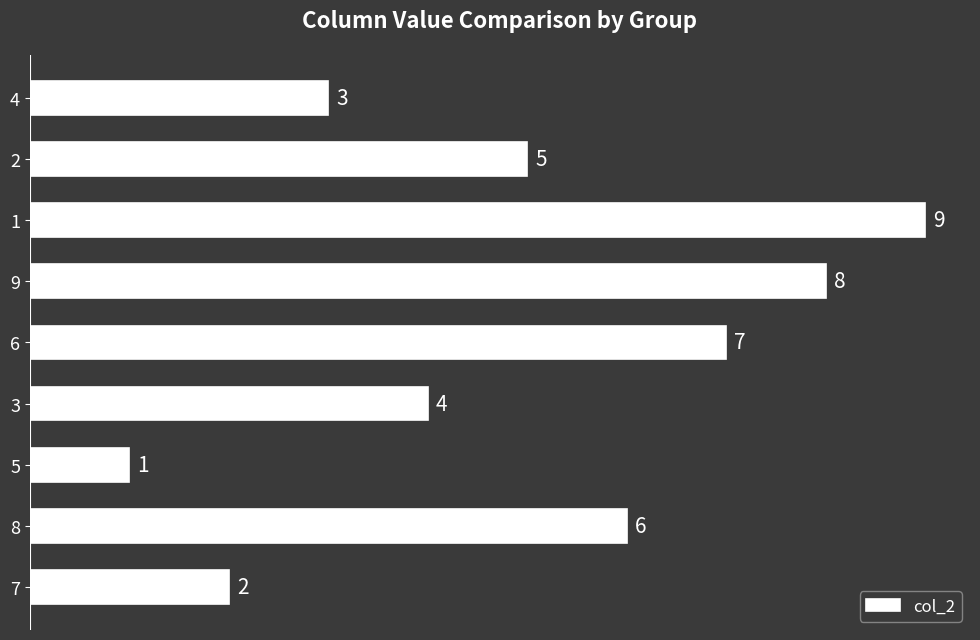

Reading top to bottom, what are all the values shown in this chart?

4=3	2=5	1=9	9=8	6=7	3=4	5=1	8=6	7=2